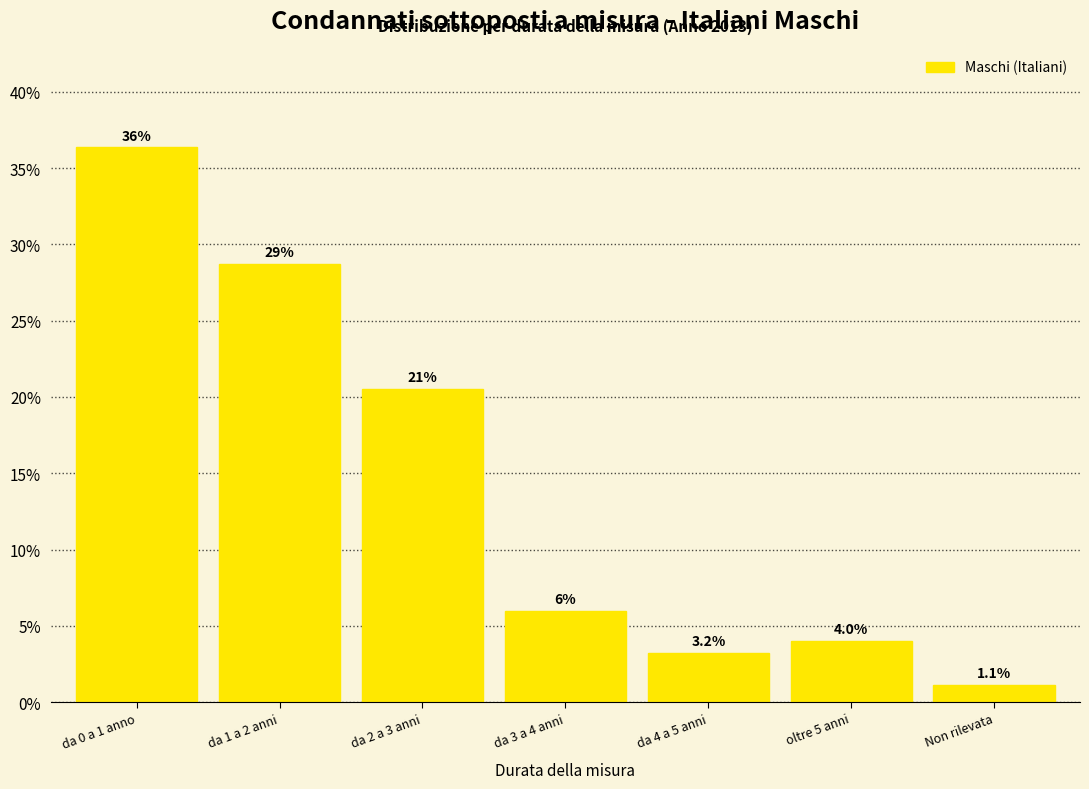

Reading left to right, list all the values displayed in this chart.

da 0 a 1 anno=36.4	da 1 a 2 anni=28.7	da 2 a 3 anni=20.5	da 3 a 4 anni=6.0	da 4 a 5 anni=3.2	oltre 5 anni=4.0	Non rilevata=1.1